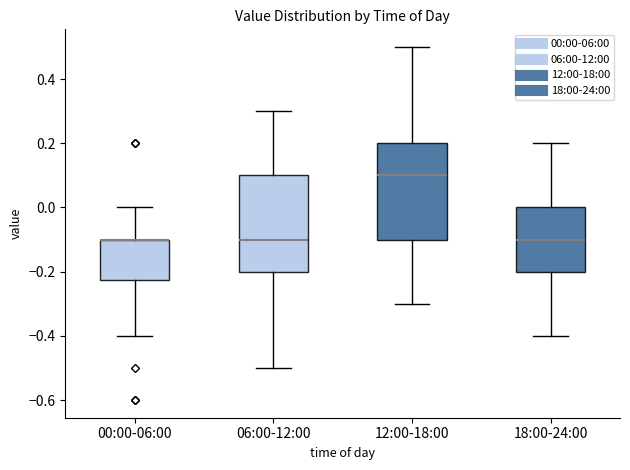

Reading left to right, transcribe this box plot: for each box, give where its median line is, the range the box spans, and where its two whiskers end, as read against the y-axis. The values are not printed on the chart, so give them approximately, as read against the axis.

00:00-06:00: median -0.10 (drawn on the box's upper edge), box -0.22 to -0.10, whiskers -0.40 to 0.00
06:00-12:00: median -0.10, box -0.20 to 0.10, whiskers -0.50 to 0.30
12:00-18:00: median 0.10, box -0.10 to 0.20, whiskers -0.30 to 0.50
18:00-24:00: median -0.10, box -0.20 to 0.00, whiskers -0.40 to 0.20